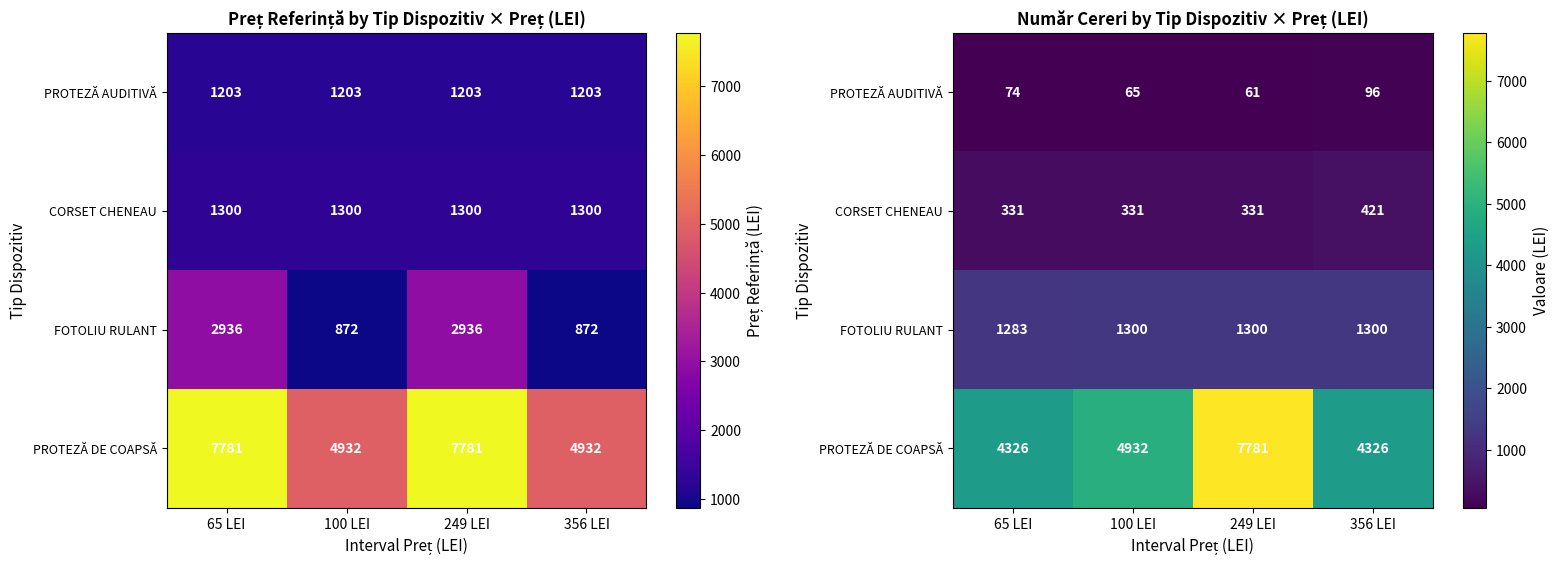

How many data points in CORSET CHENEAU are above 331?

1